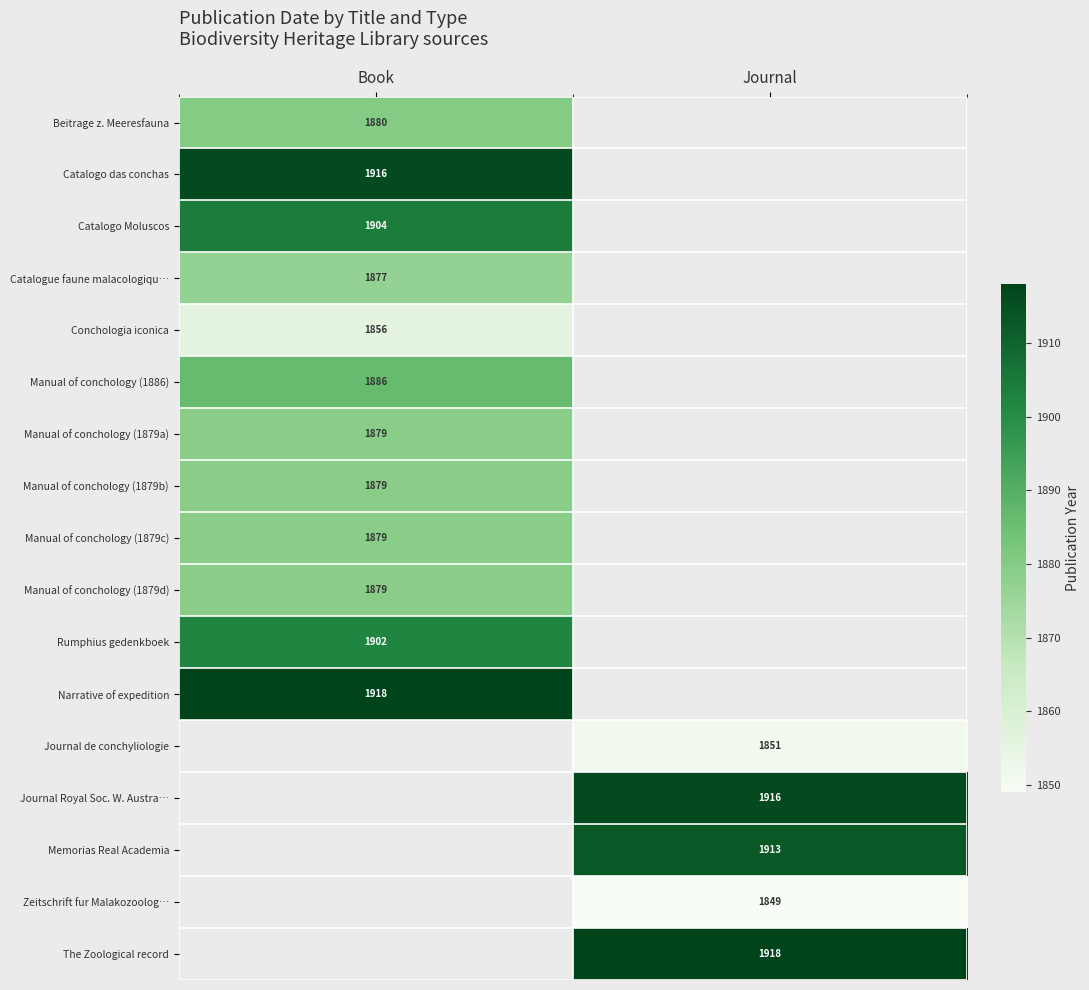

At how many categories does at least one series exceed 1888?

2